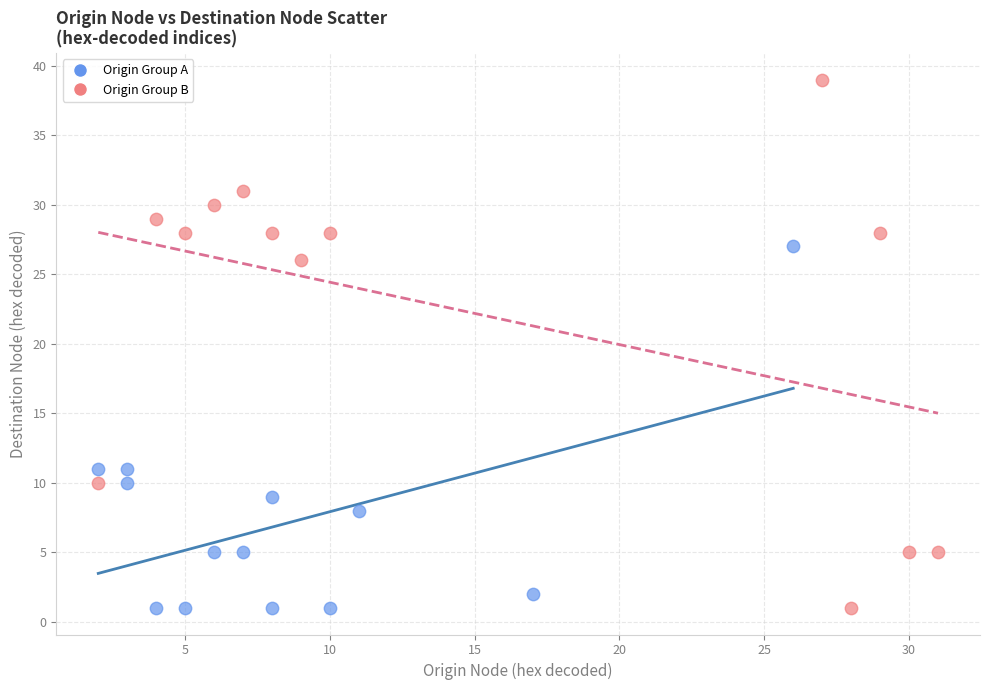

Which series has the largest Y range (max minus min)?

Origin Group B